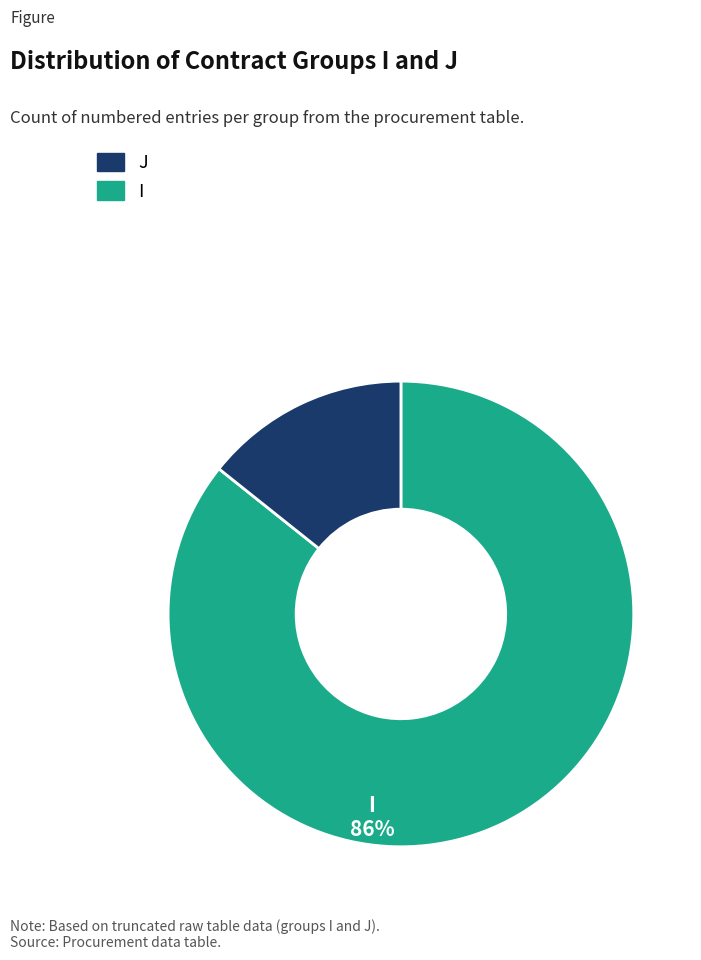

Is there any slice that represents more than half of the pie?

Yes